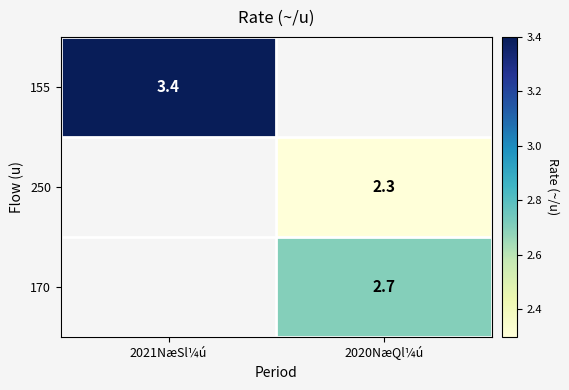

The 155 series shows 3.4 at 2021NæSl¼ú. True or false?

True